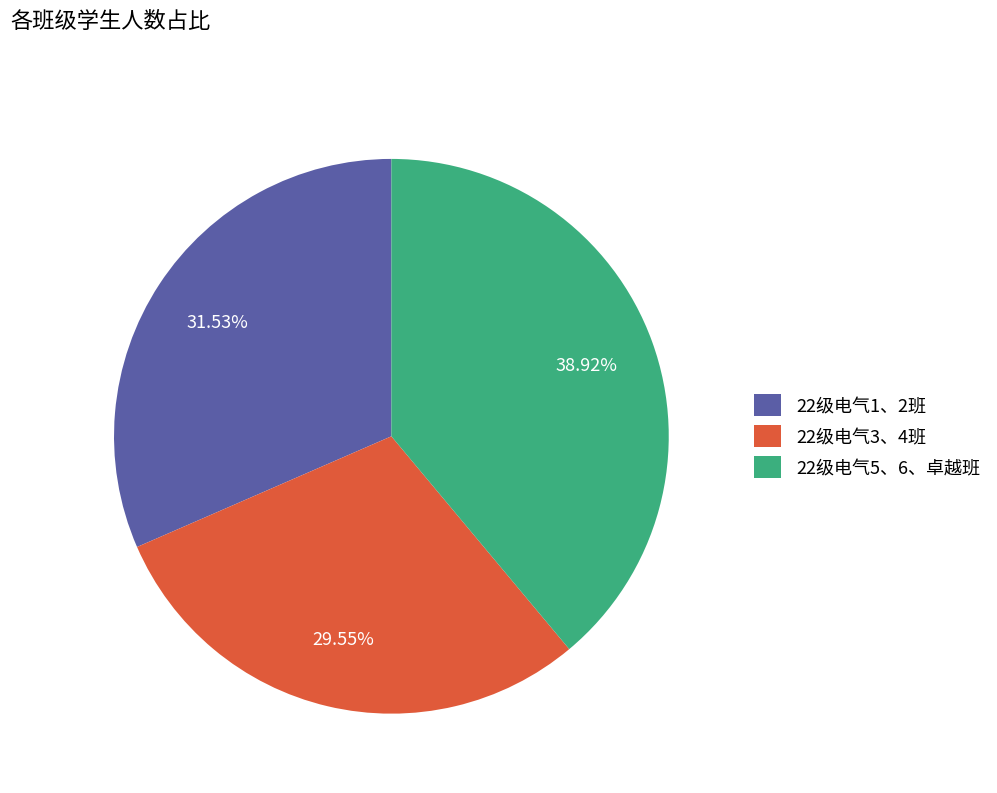

How many slices are in this pie chart?

3